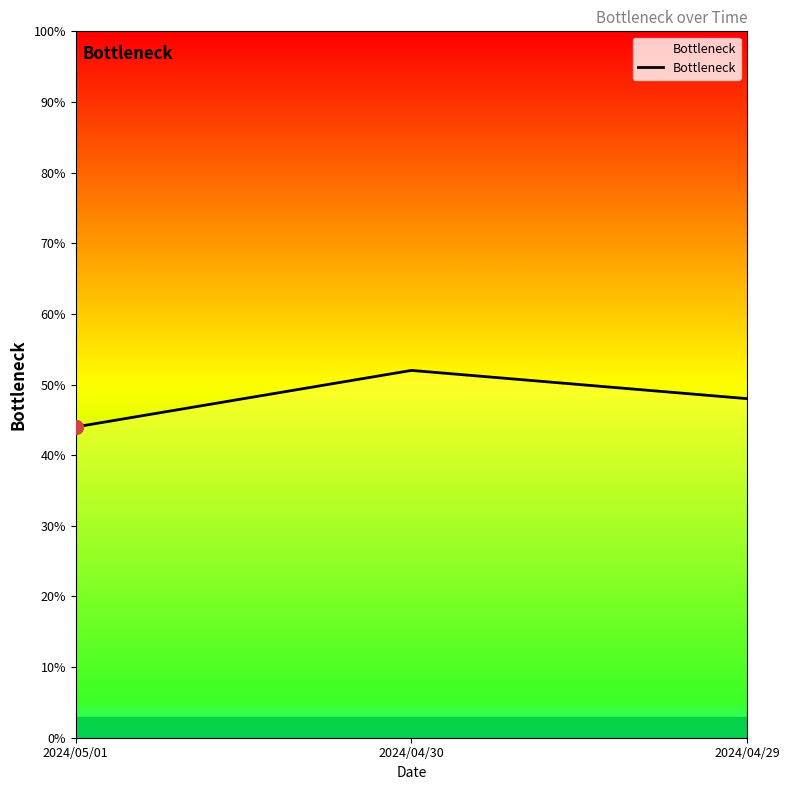

Is this an area chart (filled region under the line)?

Yes